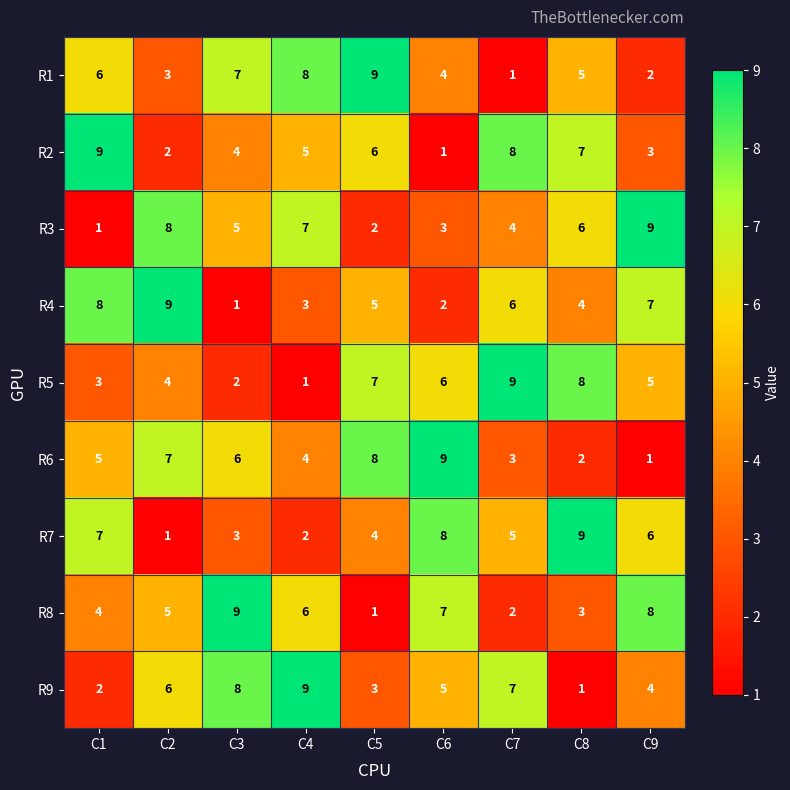

What is the total value across all series at C7?

45